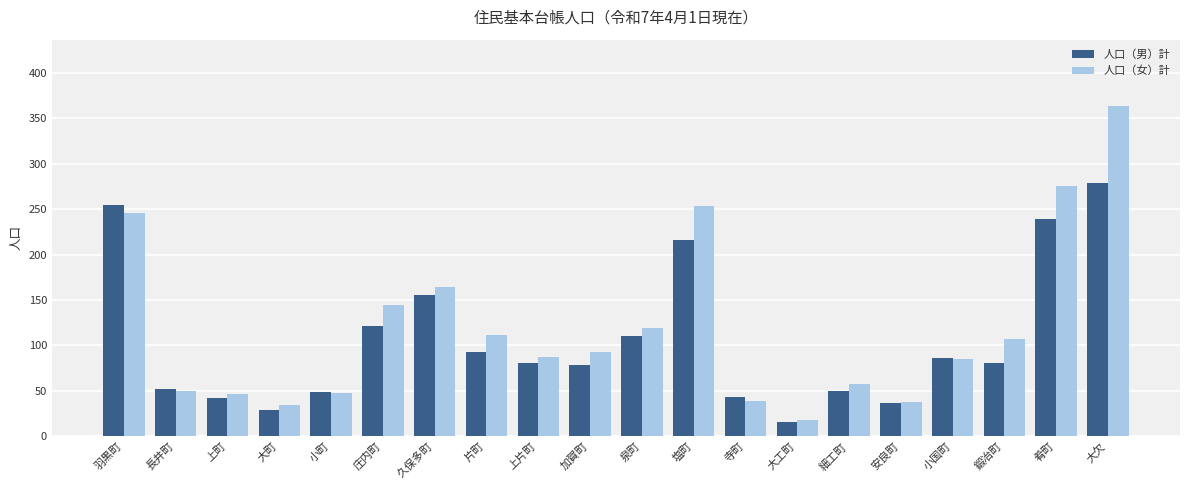

Is it true that 人口（男）計 equals 15 at 大工町?

True